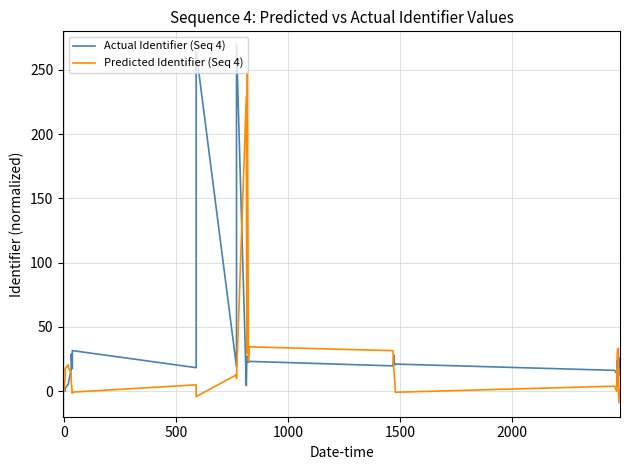

Is the value of Actual Identifier (Seq 4) at 0 greater than the value of Predicted Identifier (Seq 4) at 30?

No